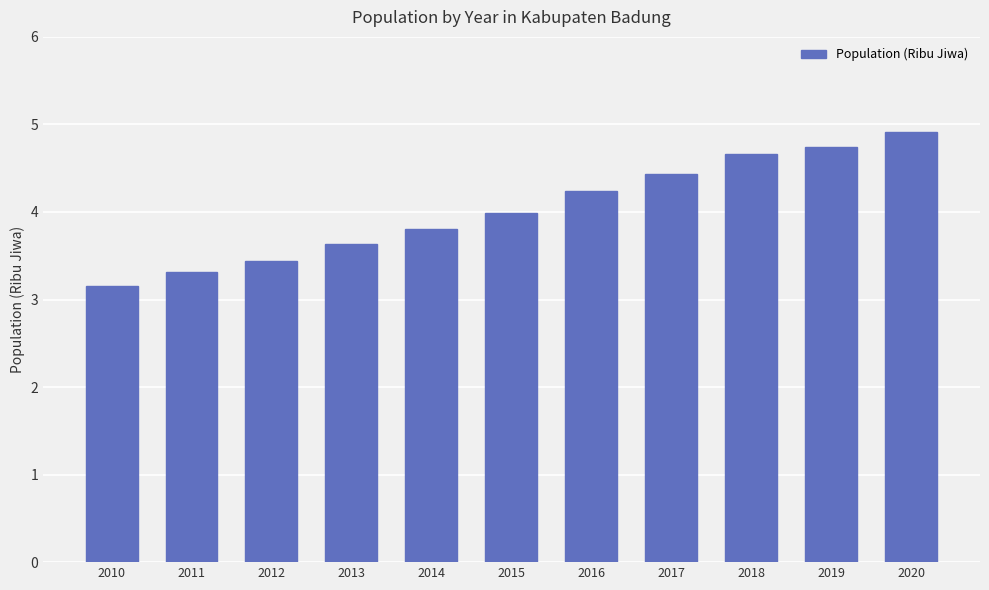

What is the change in value from 2019 to 2020?

+0.2